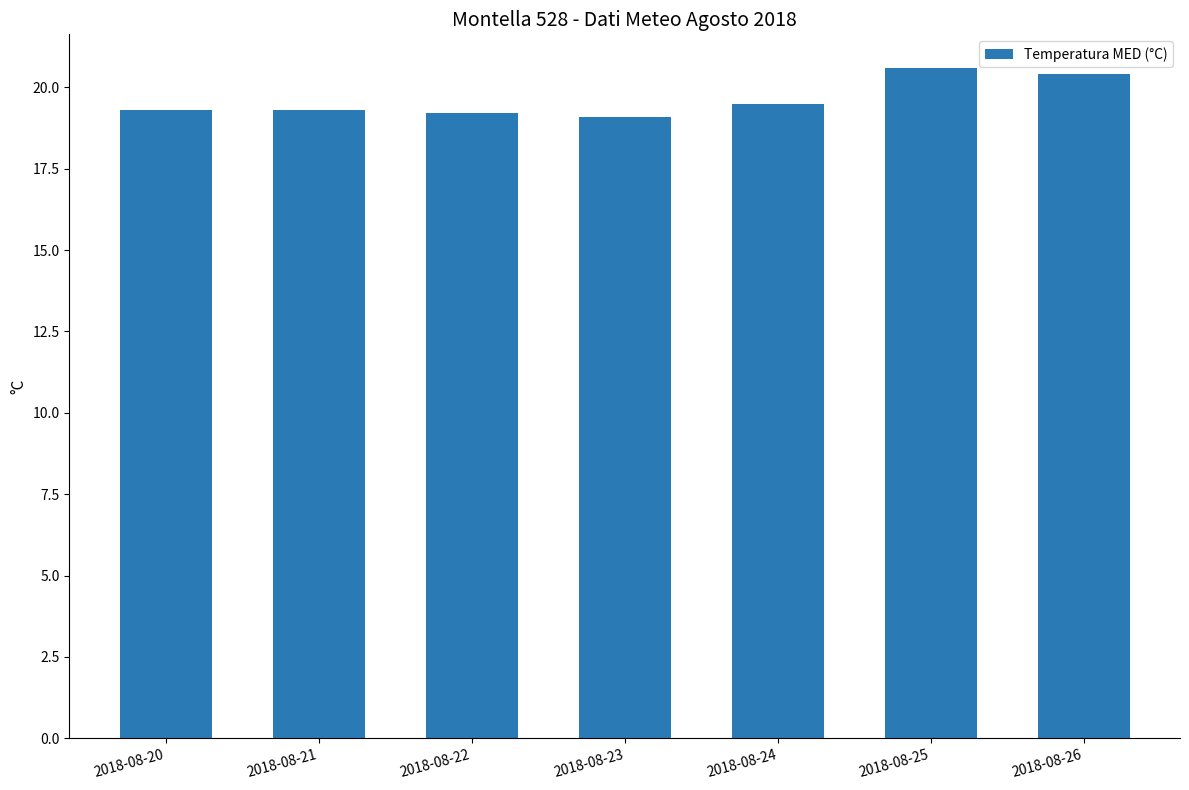

Count the number of data series in this chart.

1